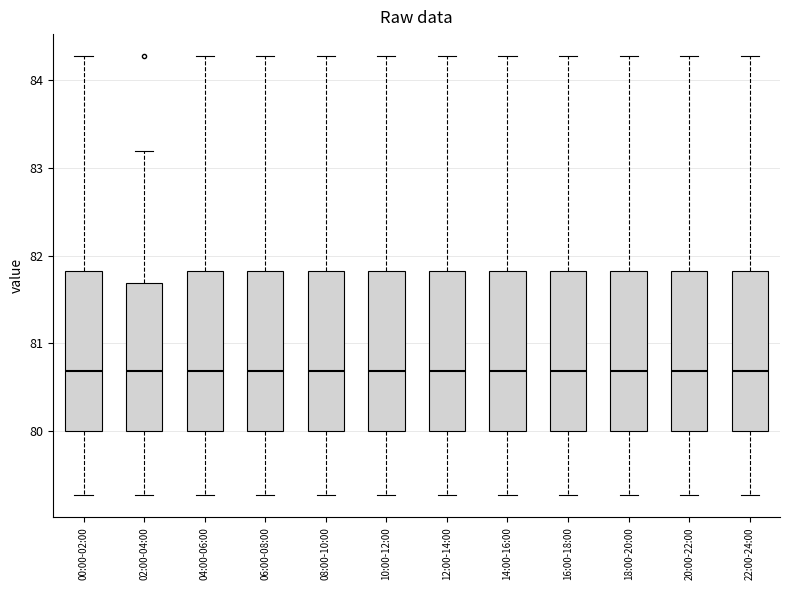

Reading left to right, read every box against the y-axis: the position of its median line, the range the box covers, and the ends of its whiskers. The values are not printed on the chart, so give them approximately, as read against the axis.

00:00-02:00: median 80.7, box 80.0 to 81.8, whiskers 79.3 to 84.3
02:00-04:00: median 80.7, box 80.0 to 81.7, whiskers 79.3 to 83.2
04:00-06:00: median 80.7, box 80.0 to 81.8, whiskers 79.3 to 84.3
06:00-08:00: median 80.7, box 80.0 to 81.8, whiskers 79.3 to 84.3
08:00-10:00: median 80.7, box 80.0 to 81.8, whiskers 79.3 to 84.3
10:00-12:00: median 80.7, box 80.0 to 81.8, whiskers 79.3 to 84.3
12:00-14:00: median 80.7, box 80.0 to 81.8, whiskers 79.3 to 84.3
14:00-16:00: median 80.7, box 80.0 to 81.8, whiskers 79.3 to 84.3
16:00-18:00: median 80.7, box 80.0 to 81.8, whiskers 79.3 to 84.3
18:00-20:00: median 80.7, box 80.0 to 81.8, whiskers 79.3 to 84.3
20:00-22:00: median 80.7, box 80.0 to 81.8, whiskers 79.3 to 84.3
22:00-24:00: median 80.7, box 80.0 to 81.8, whiskers 79.3 to 84.3